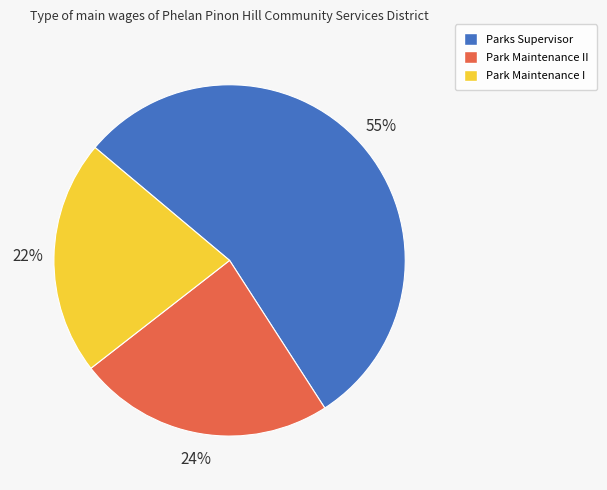

Which category has the smallest portion of the pie?

Park Maintenance I